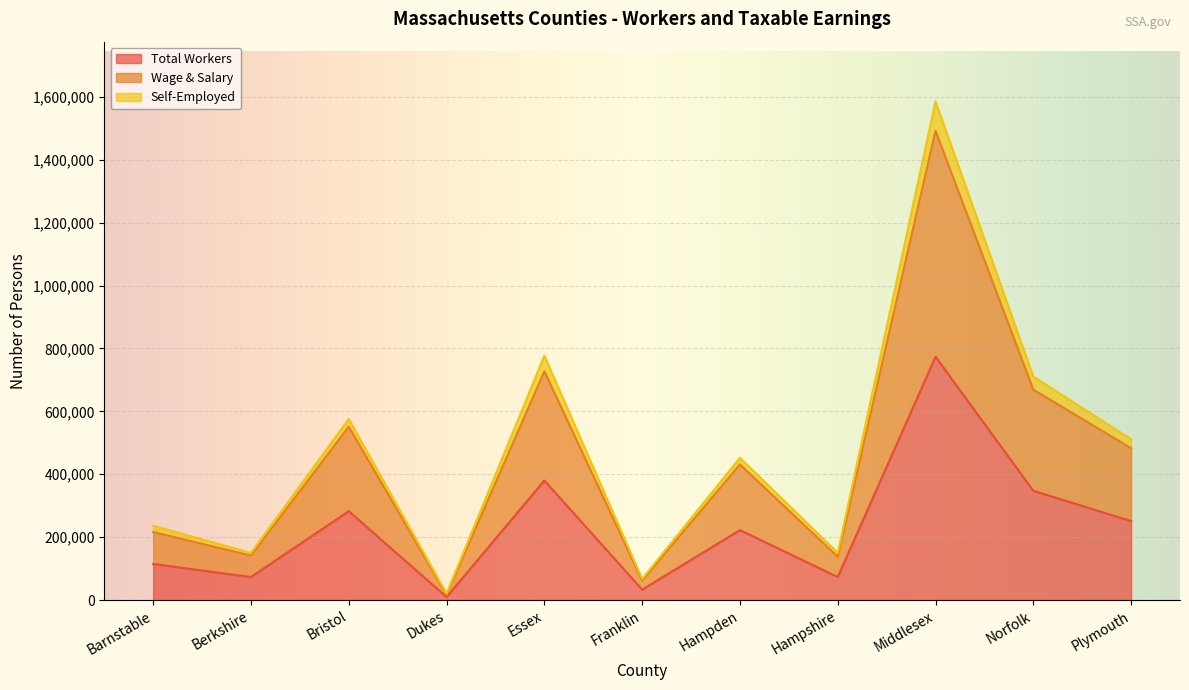

Is it true that Wage & Salary equals 118122 at Barnstable?

False